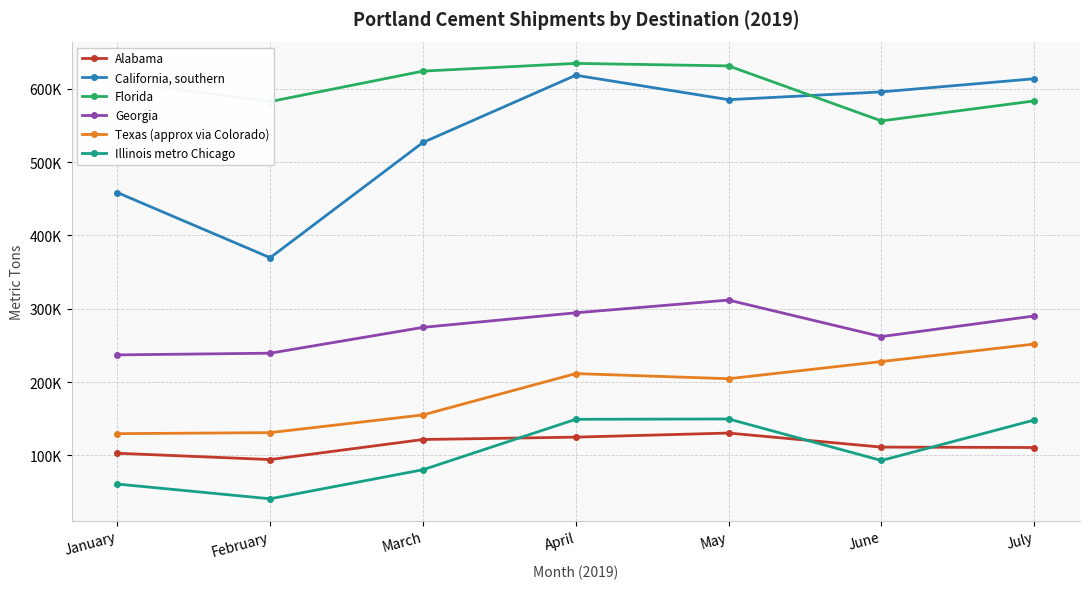

At which label does Alabama first exceed 111237?

March